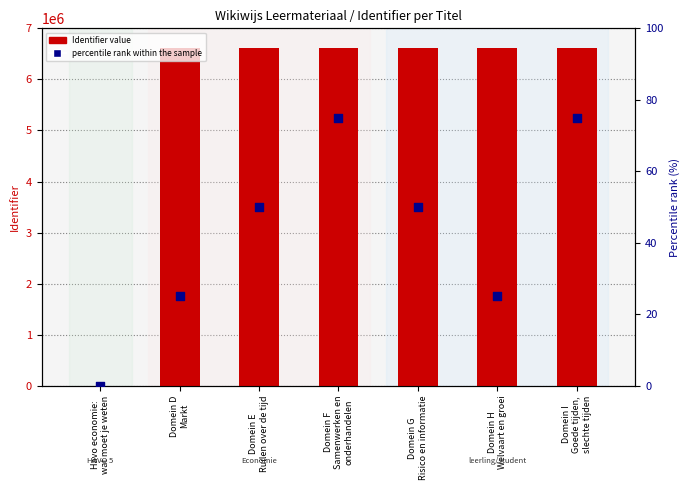

Which series has the largest total across all categories?

Identifier